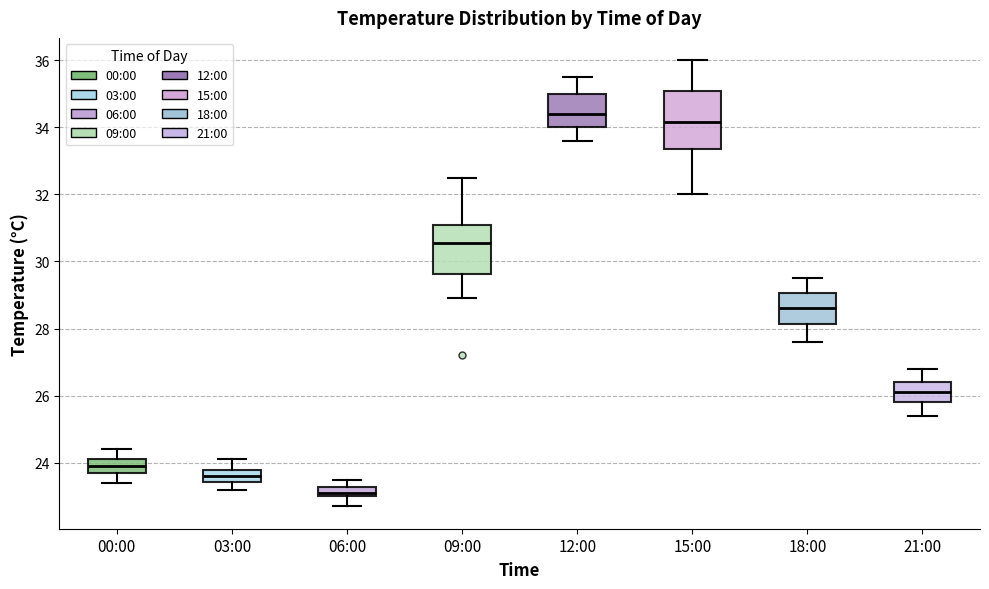

Which box is the tallest, from its lower edge to its upper edge?

15:00